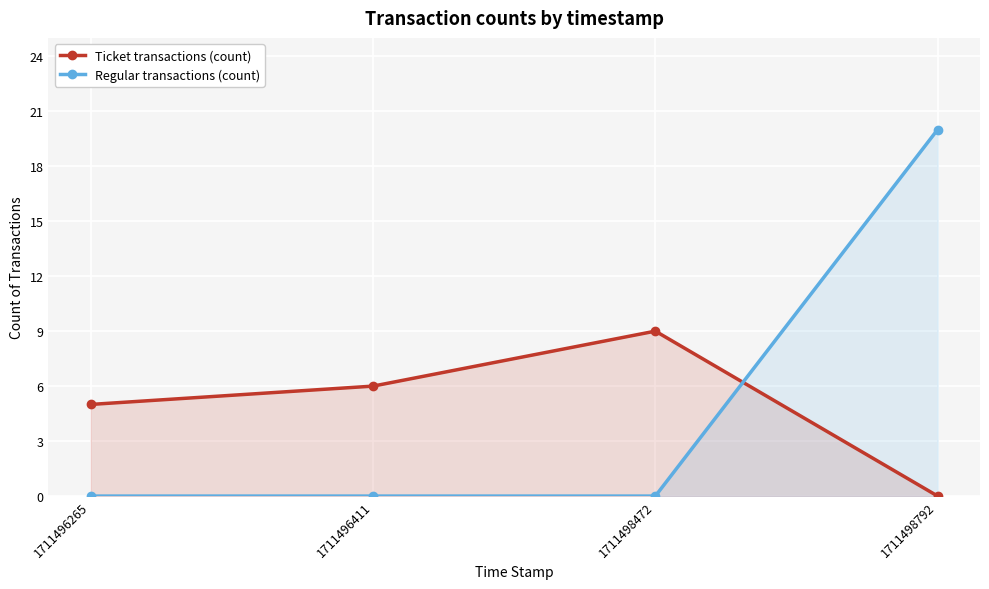

How many lines are shown in the chart?

2